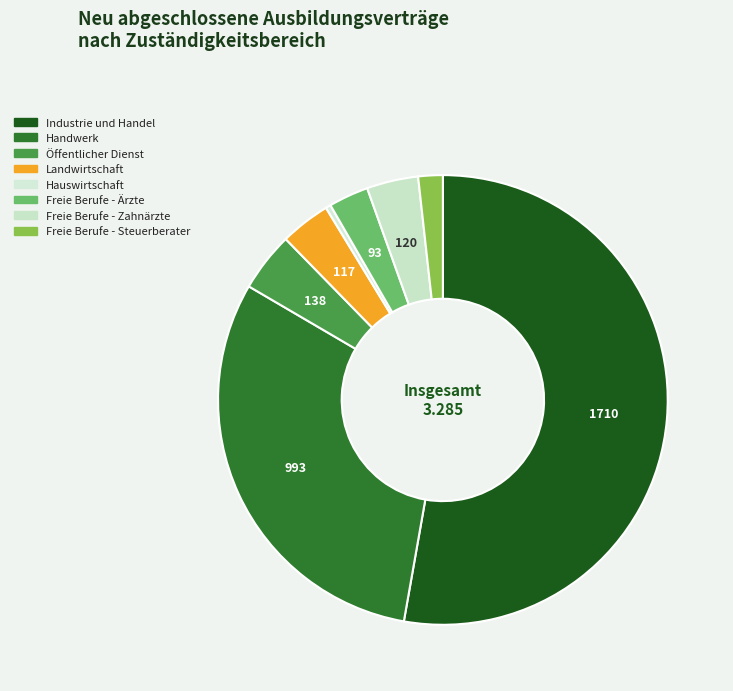

The Freie Berufe - Steuerberater slice represents 1% of the pie. True or false?

False